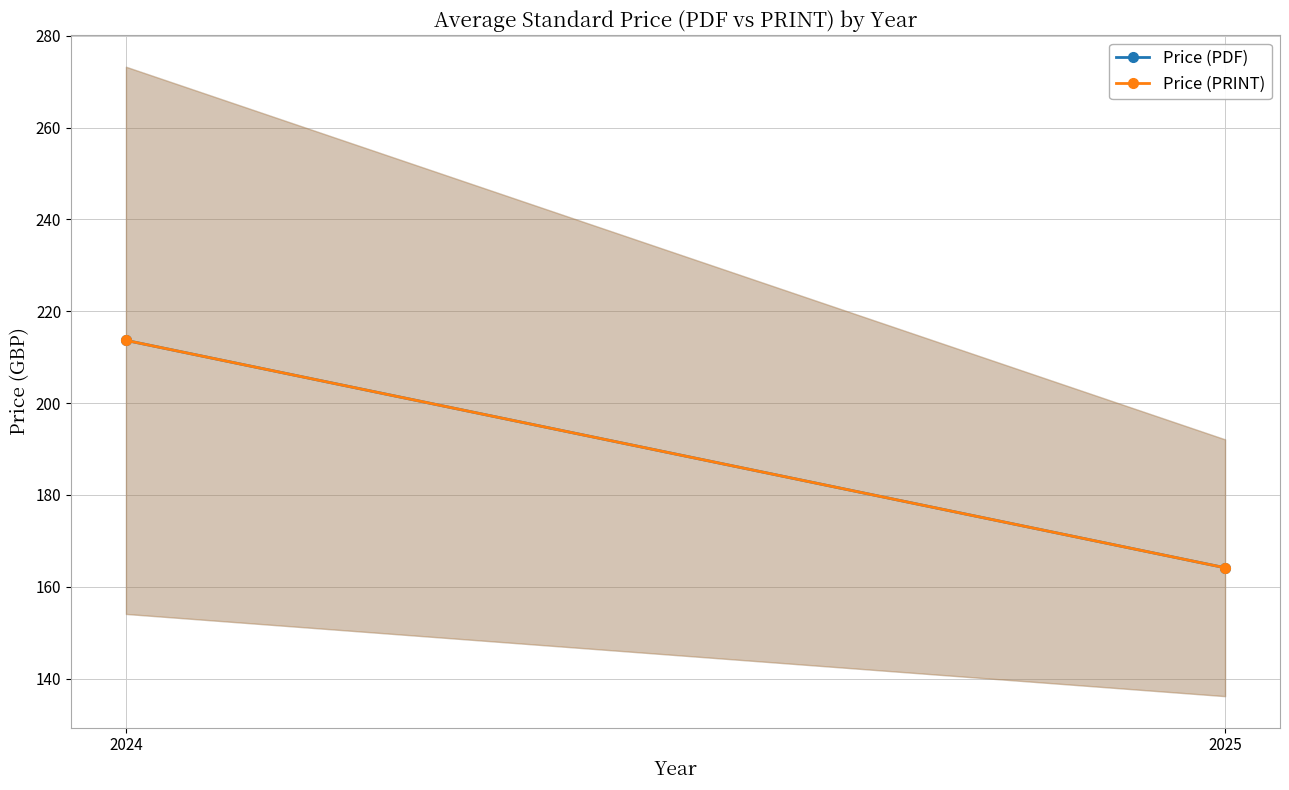

What is the approximate value of Price (PRINT) at 2025?

164.1